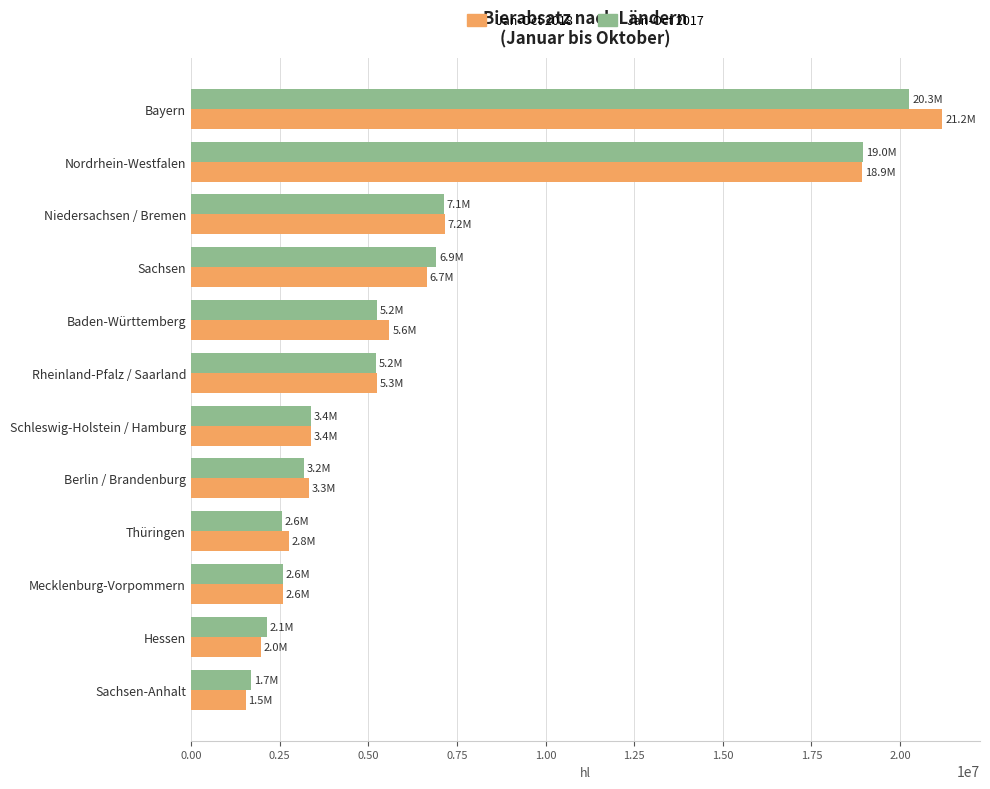

What is the spread (max minus min) of values at Thüringen?

186205.5